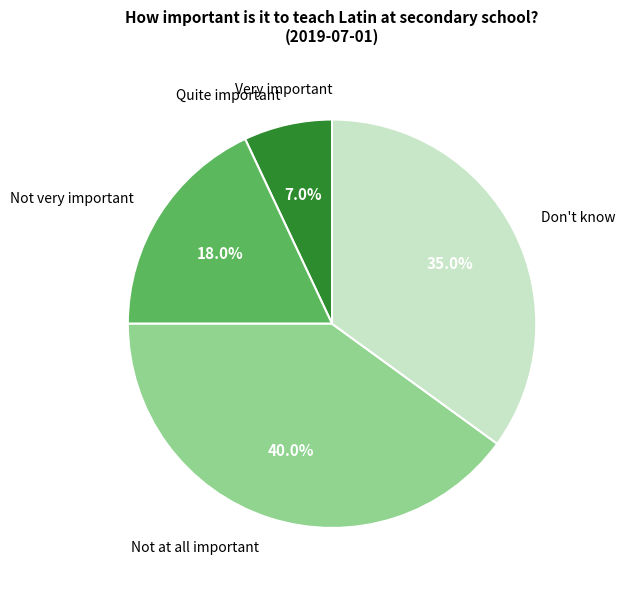

Between Quite important and Not at all important, which is larger?

Not at all important